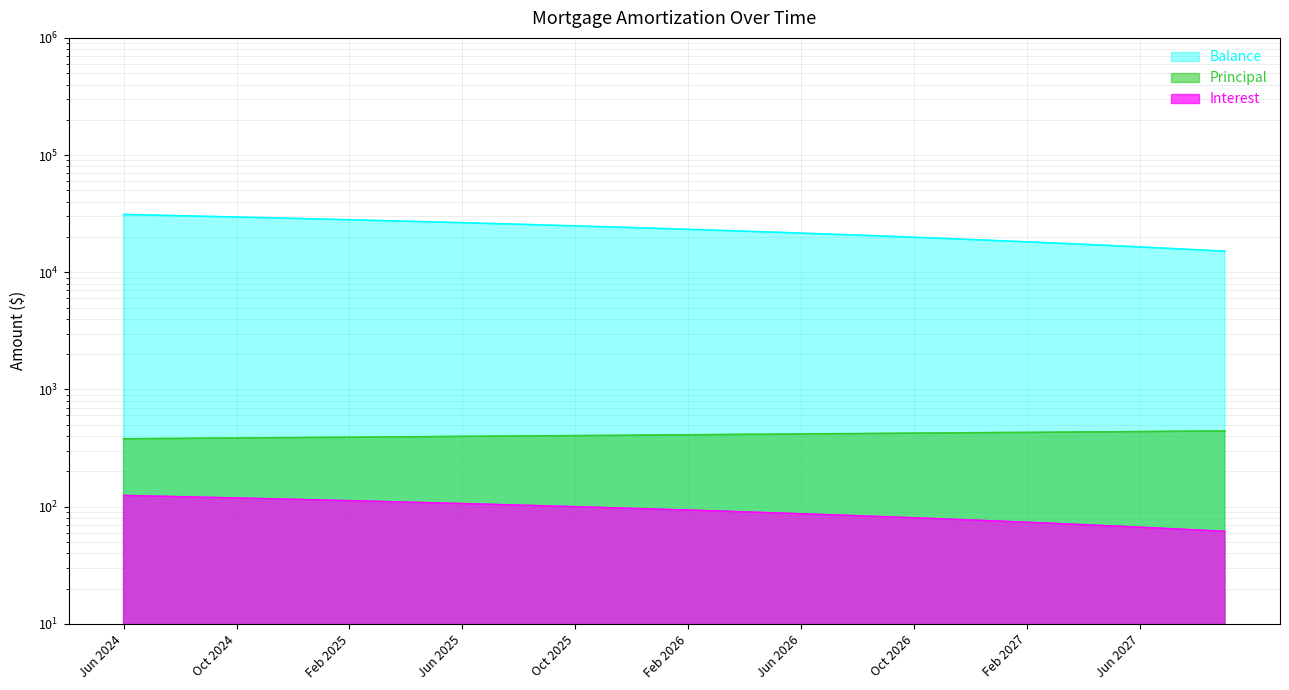

The Balance series shows 48668.2 at Feb 2025. True or false?

False